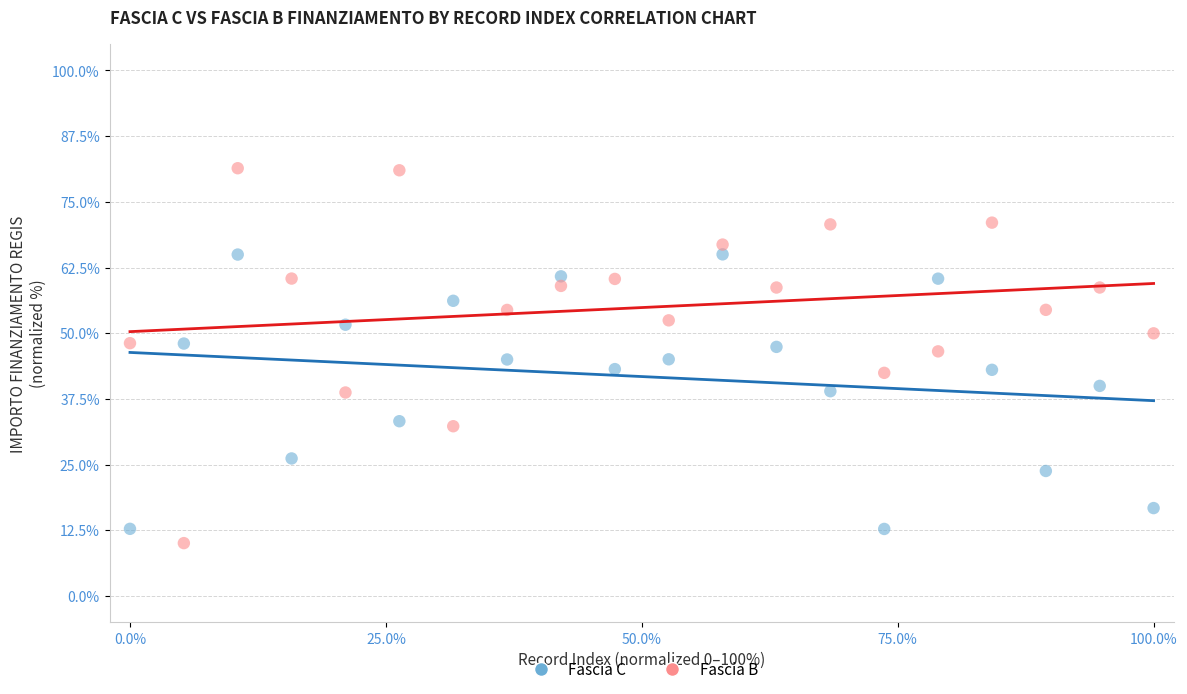

What is the X range (max minus min) for the scatter plot?

100.0